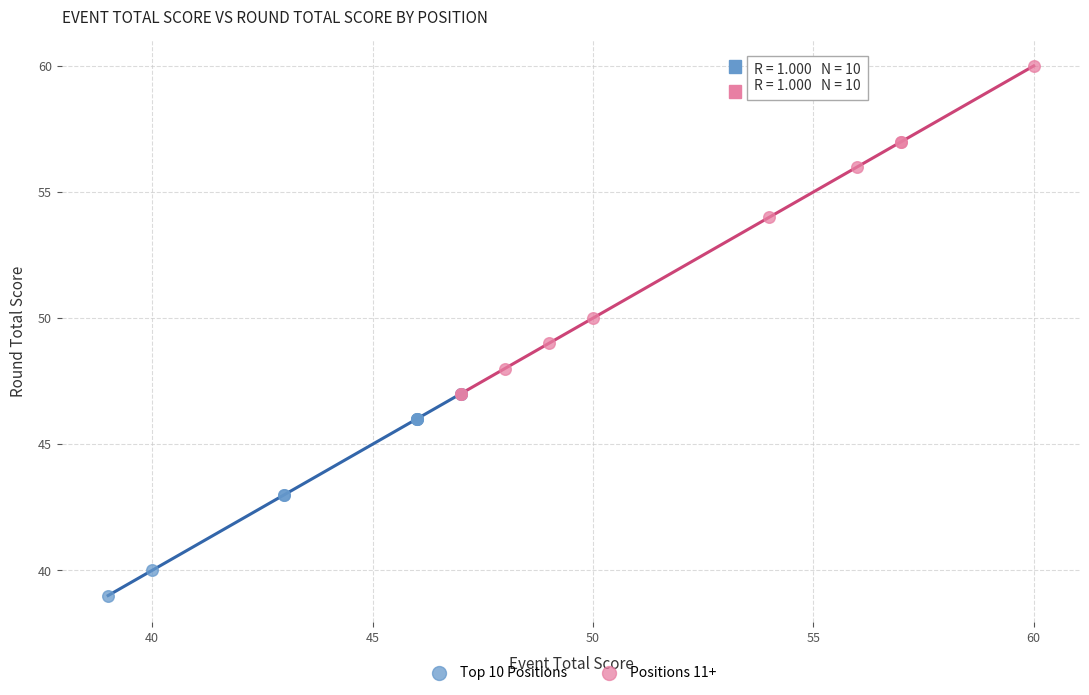

Which series has the widest spread of Y values?

Positions 11+